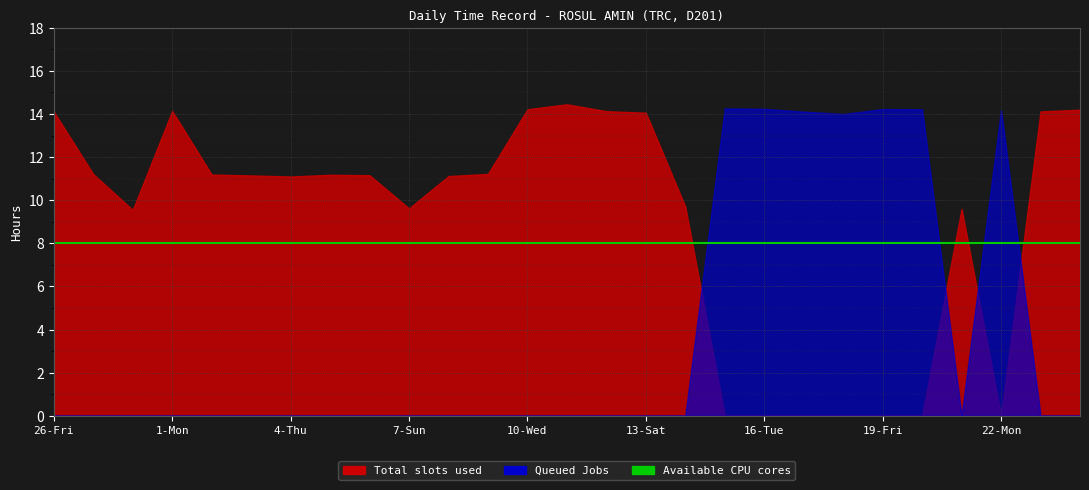

The value of Low (hours worked) at 2-Tue is 11.2. True or false?

True